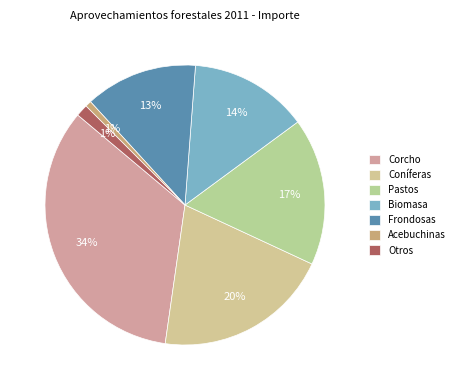

Count the number of slices in the pie.

7